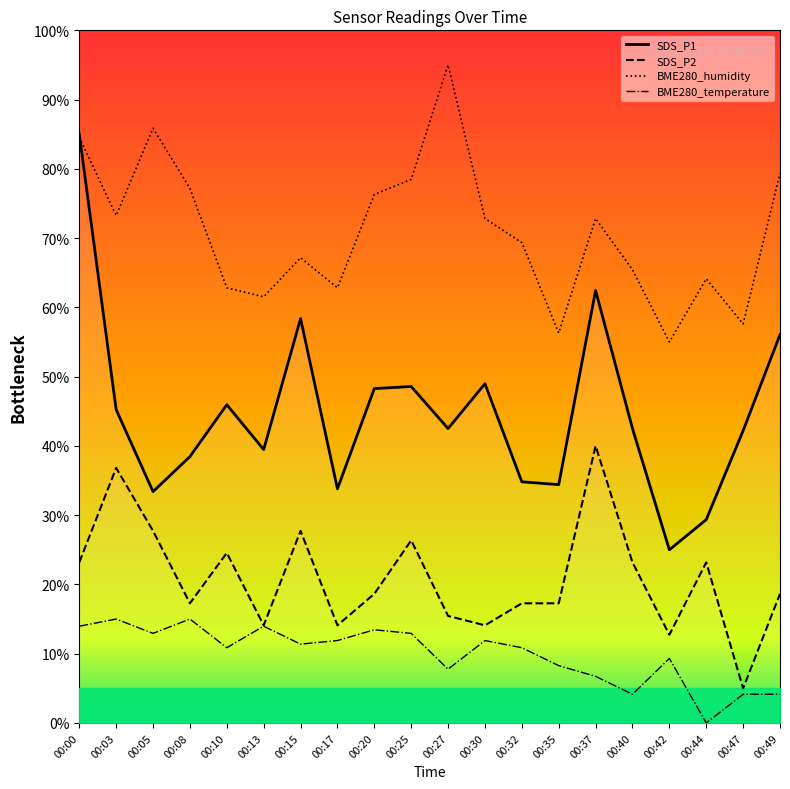

List the series in order of their overall mean, lowest first.

BME280_temperature, SDS_P2, SDS_P1, BME280_humidity